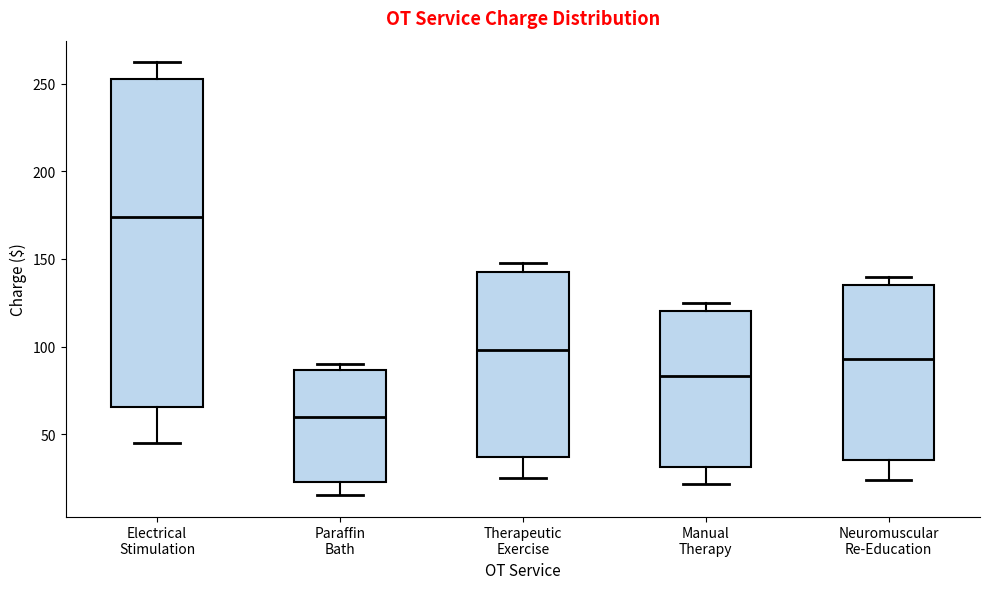

Which box is the tallest, from its lower edge to its upper edge?

Electrical Stimulation